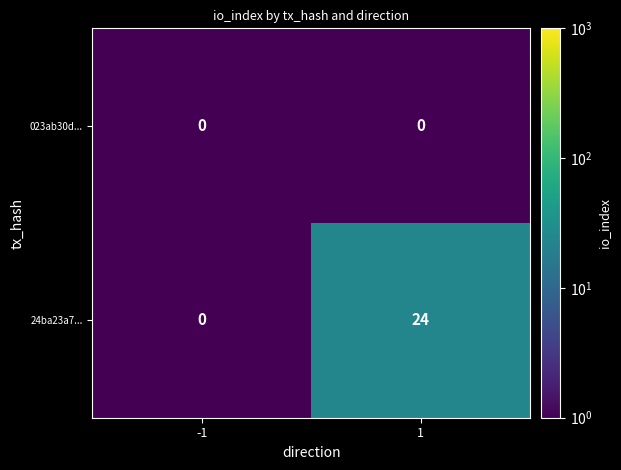

What is the sum of the 24ba23a7... values at -1 and 1?

24